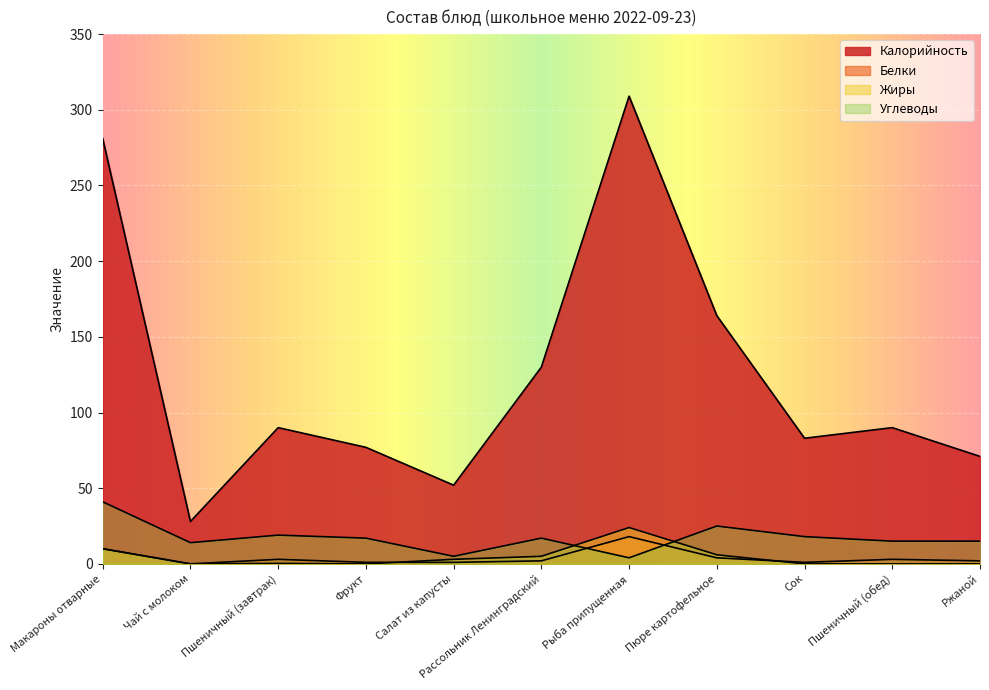

What is the label of the 1st point from the left?

Макароны отварные